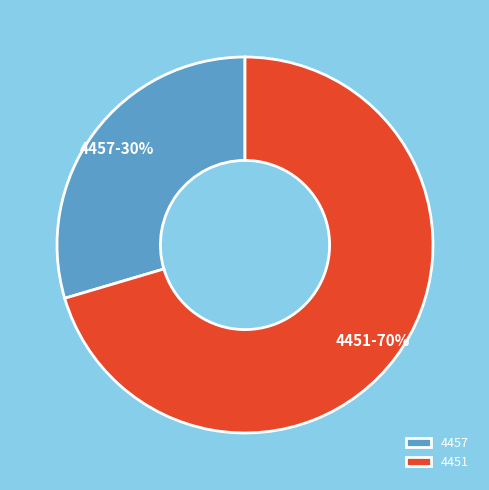

Rank the categories by value from lowest to highest.

4457, 4451